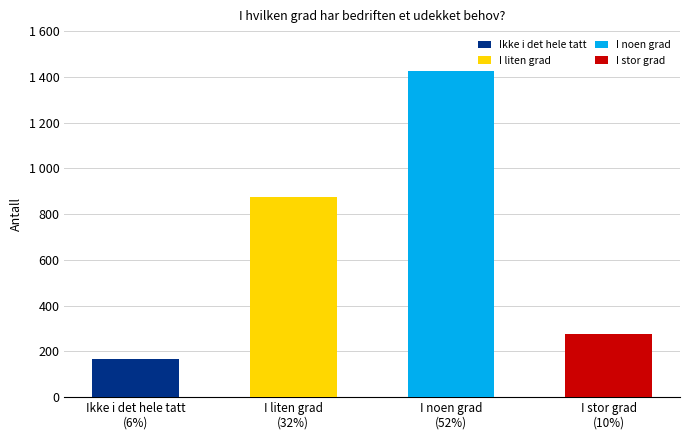

What is the change in value from I liten grad
(32%) to I stor grad
(10%)?

-602